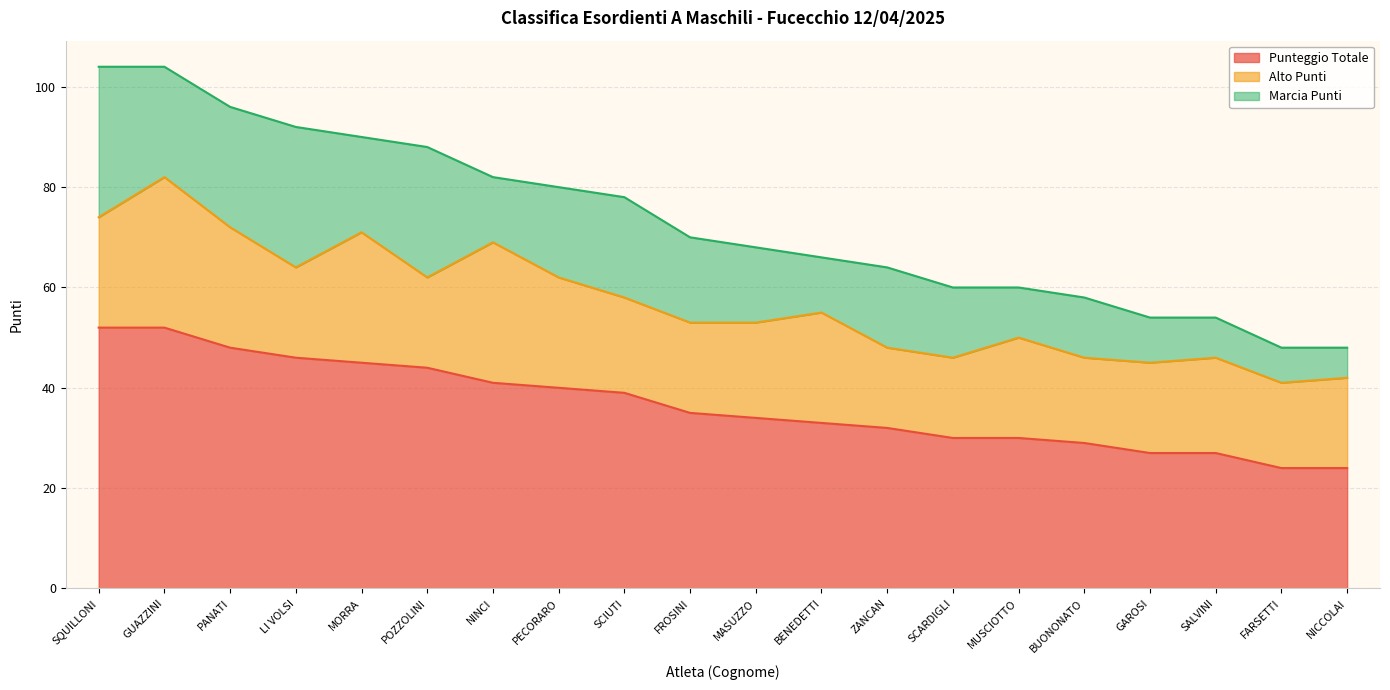

What are all the series names shown in the legend?

Punteggio Totale, Alto Punti, Marcia Punti